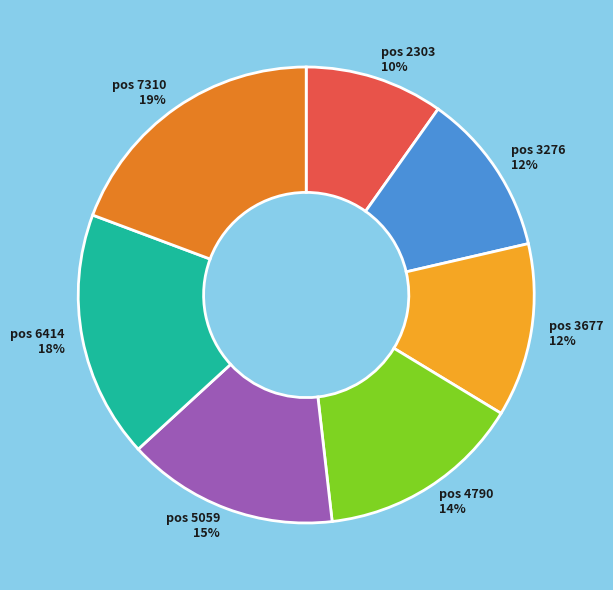

To the nearest percent, what is the average slice percentage?

14%